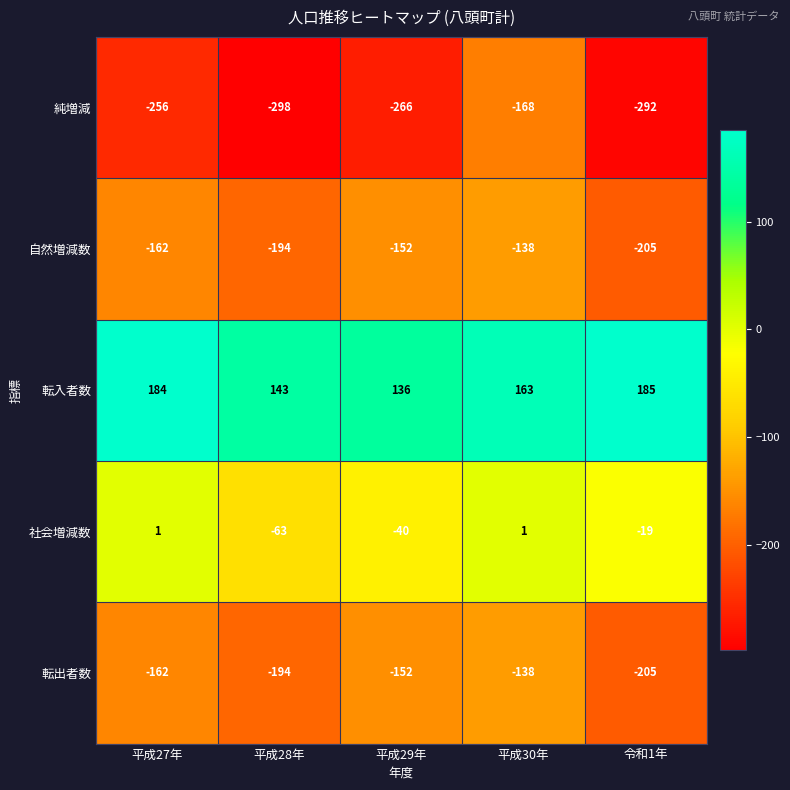

How many data points does each series have?

5